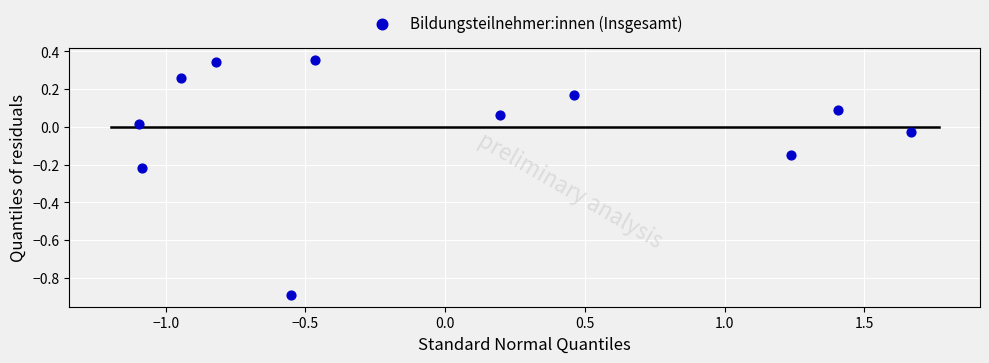

What is the range of X values (max minus min)?

2.8